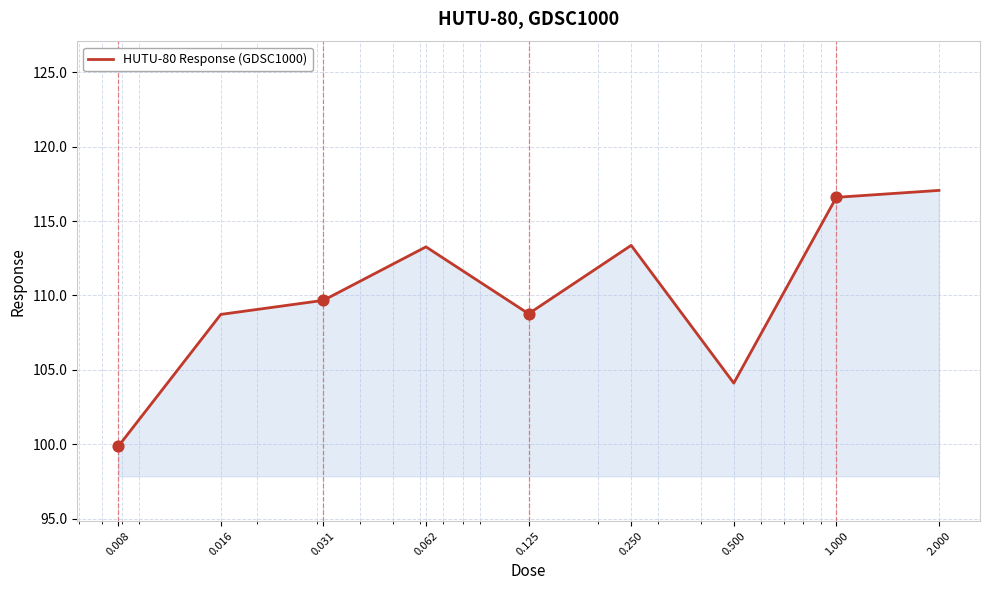

What is the greatest value displayed?

117.1